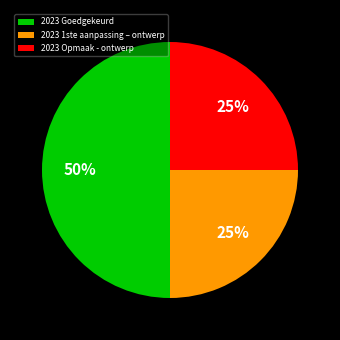

Do 2023 Opmaak - ontwerp and 2023 Goedgekeurd together represent more than half of the pie?

Yes